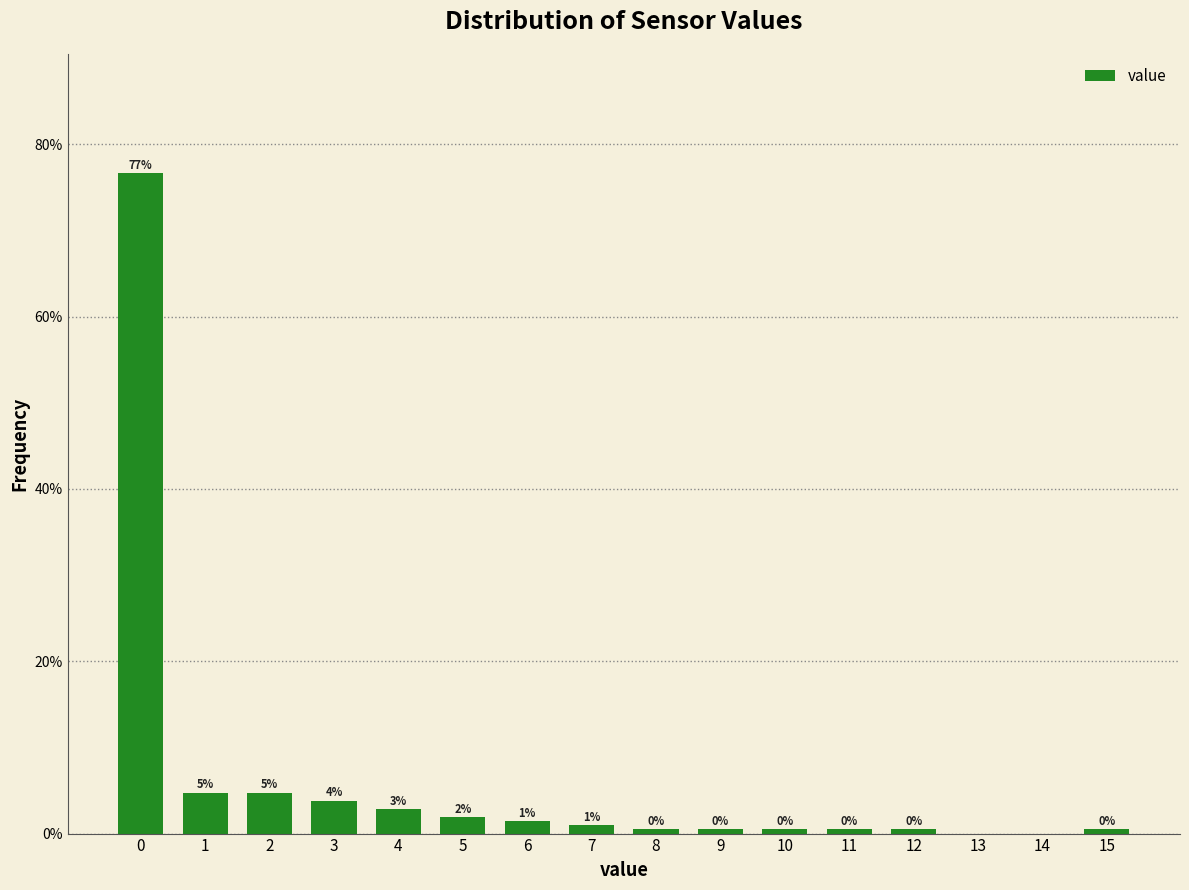

Which has a higher value, 7 or 10?

7